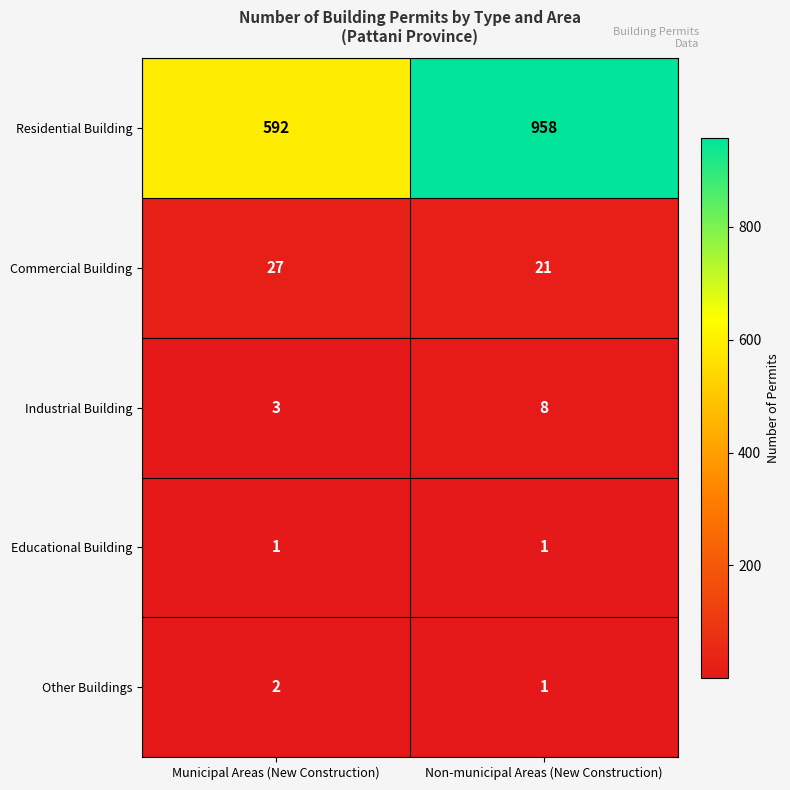

Count the number of data series in this chart.

5